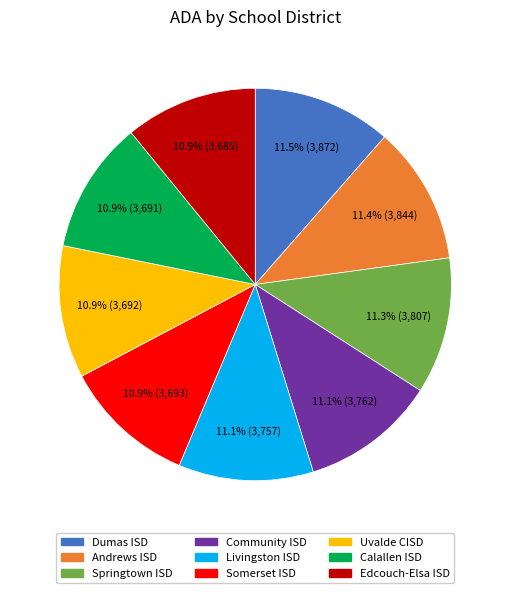

Is Springtown ISD the majority of the pie?

No